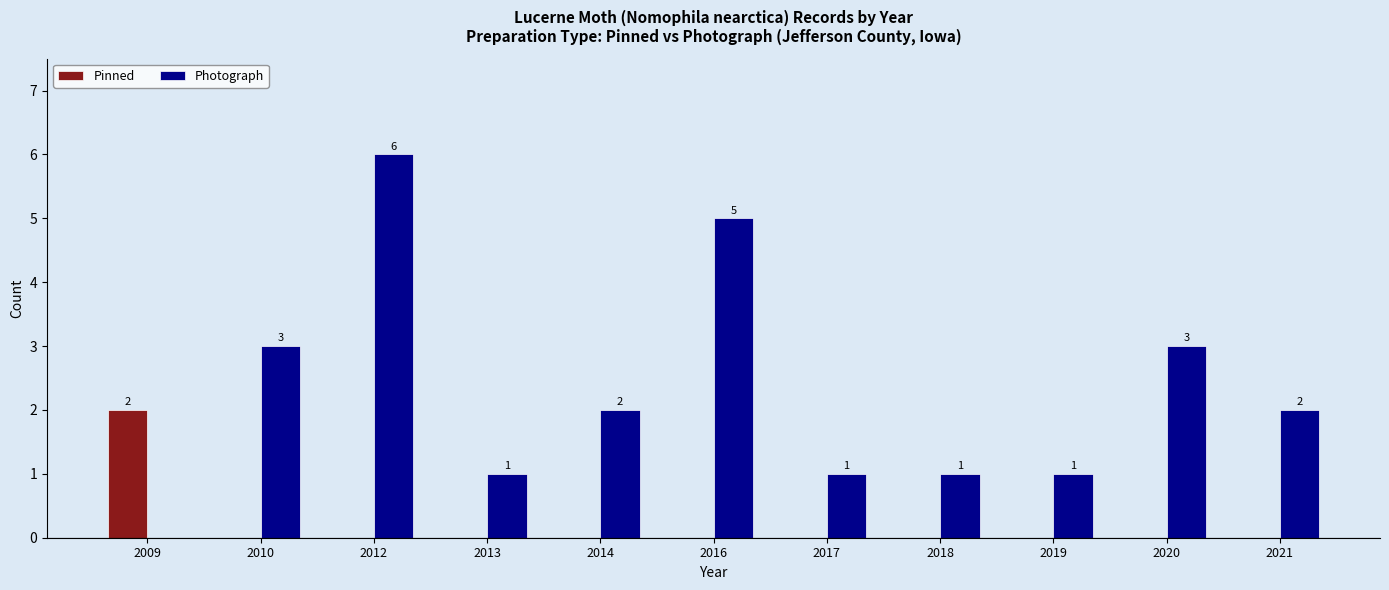

Are the bars grouped side by side (vs. stacked)?

Yes